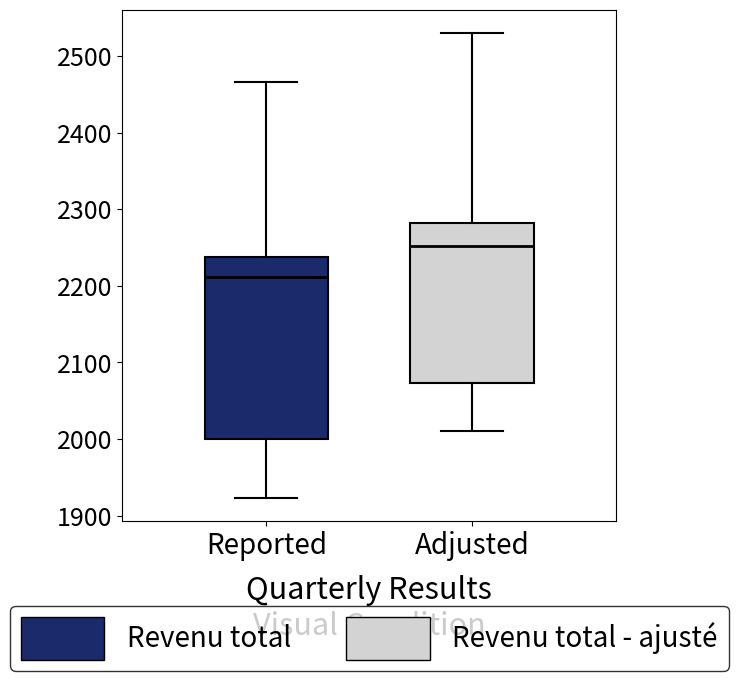

Reading left to right, transcribe this box plot: for each box, give where its median line is, the range the box spans, and where its two whiskers end, as read against the y-axis. The values are not printed on the chart, so give them approximately, as read against the axis.

Reported: median 2210, box 2000 to 2240, whiskers 1920 to 2470
Adjusted: median 2250, box 2070 to 2280, whiskers 2010 to 2530